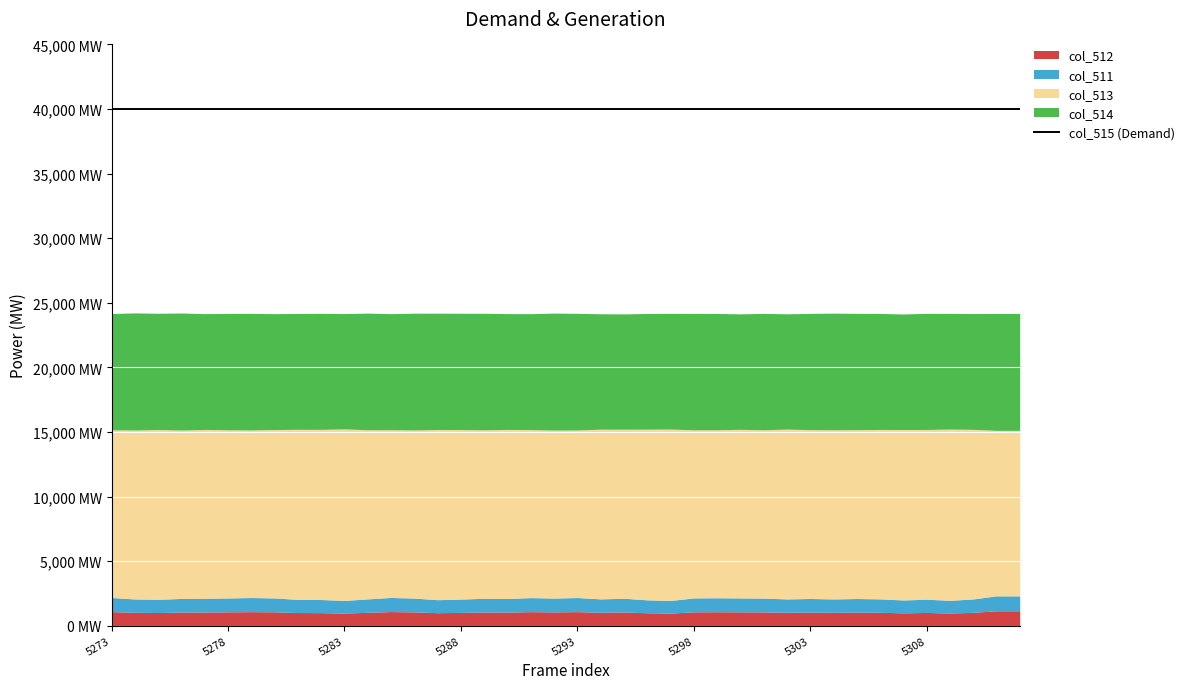

True or false: col_512 has a value of 471 at 5292.

False